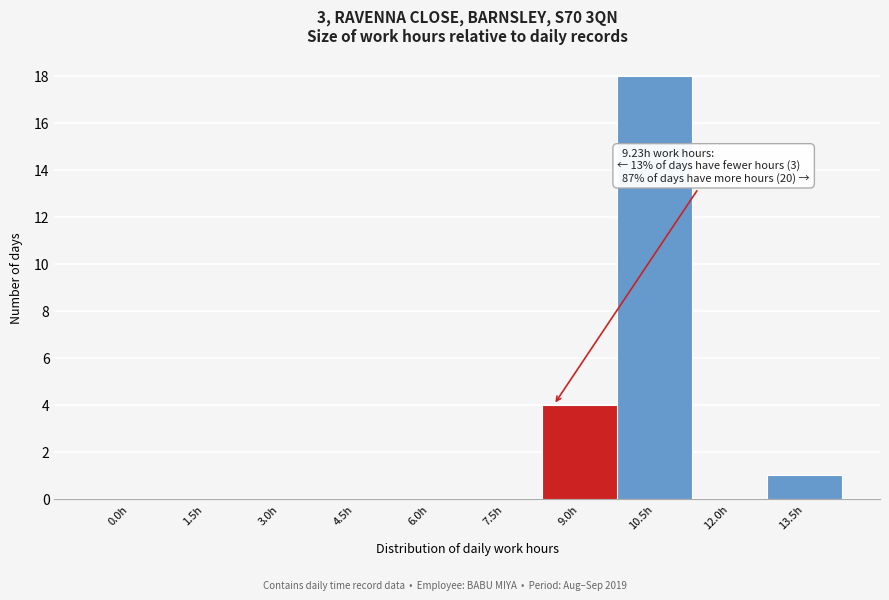

Reading left to right, transcribe all the data shown in this chart.

0.0h=0	1.5h=0	3.0h=0	4.5h=0	6.0h=0	7.5h=0	9.0h=4	10.5h=18	12.0h=0	13.5h=1